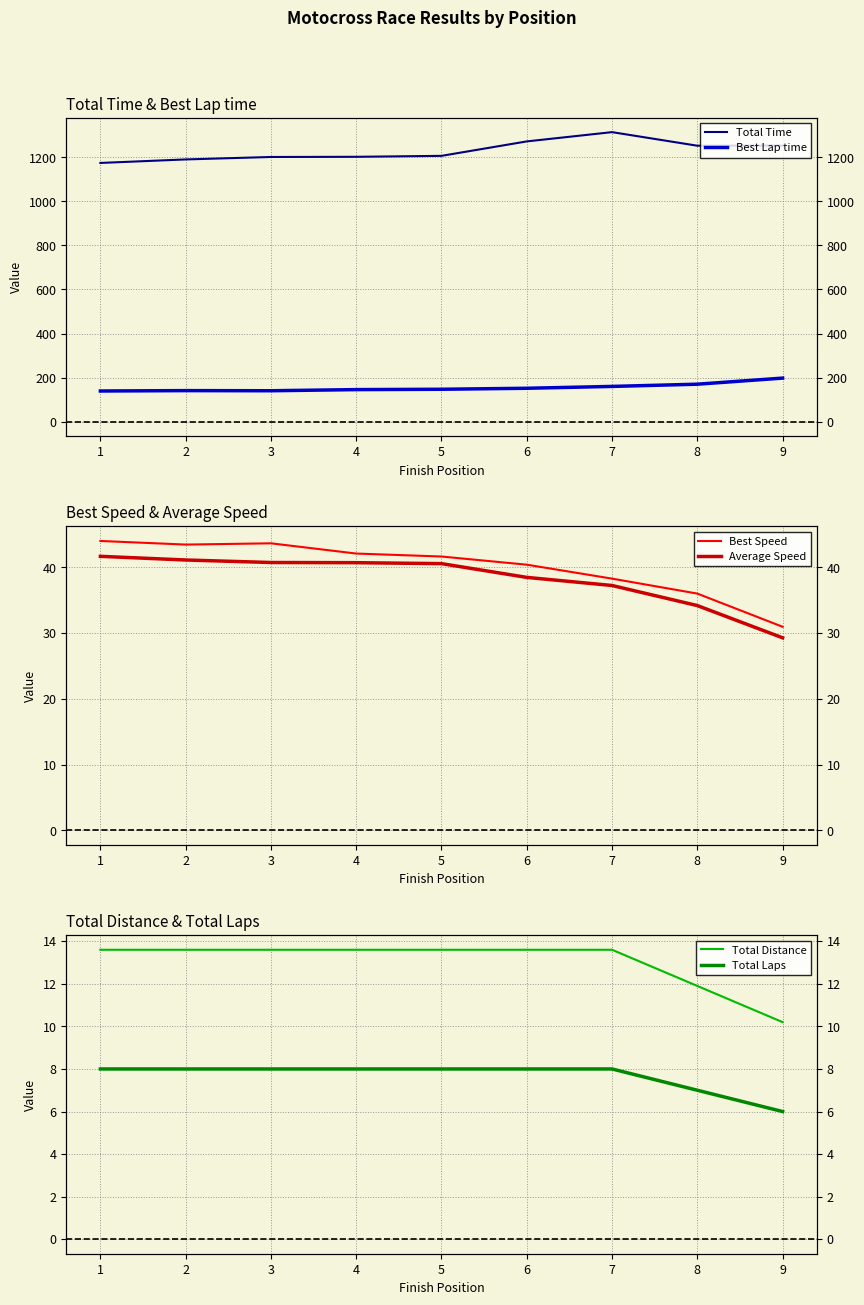

The value of Average Speed at 4 is 40.7. True or false?

True